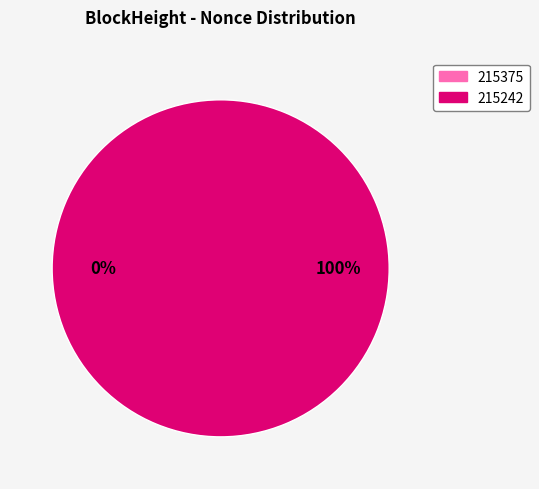

Does any single category account for the majority?

Yes